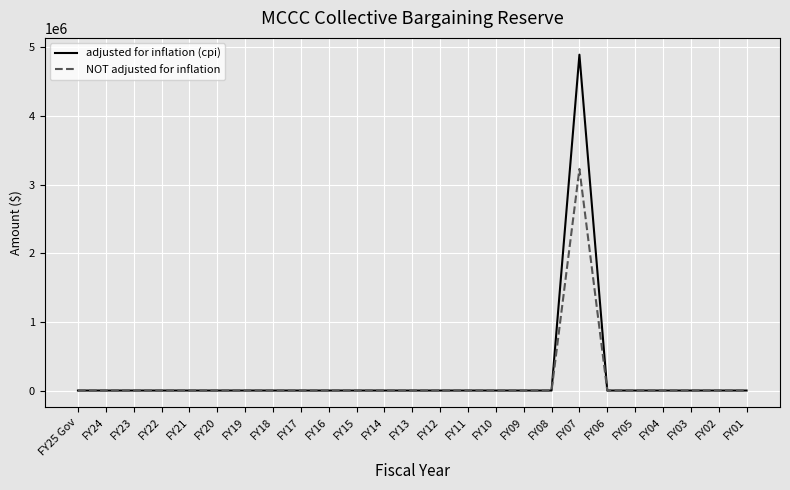

At which category is the sum across all series the highest?

FY07